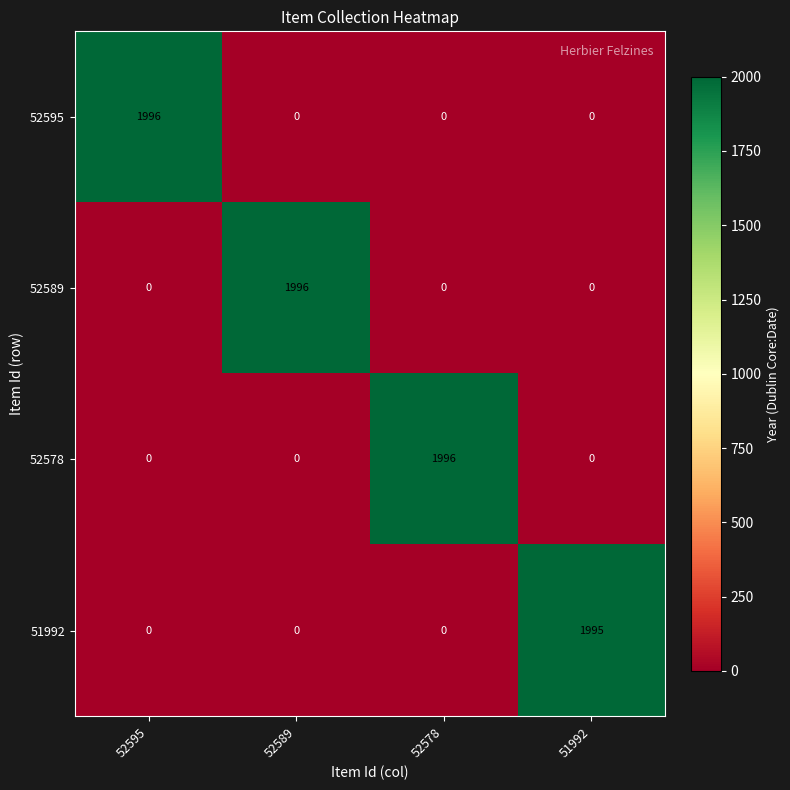

Reading left to right, list all the values displayed in this chart.

52595: 1996	0	0	0
52589: 0	1996	0	0
52578: 0	0	1996	0
51992: 0	0	0	1995